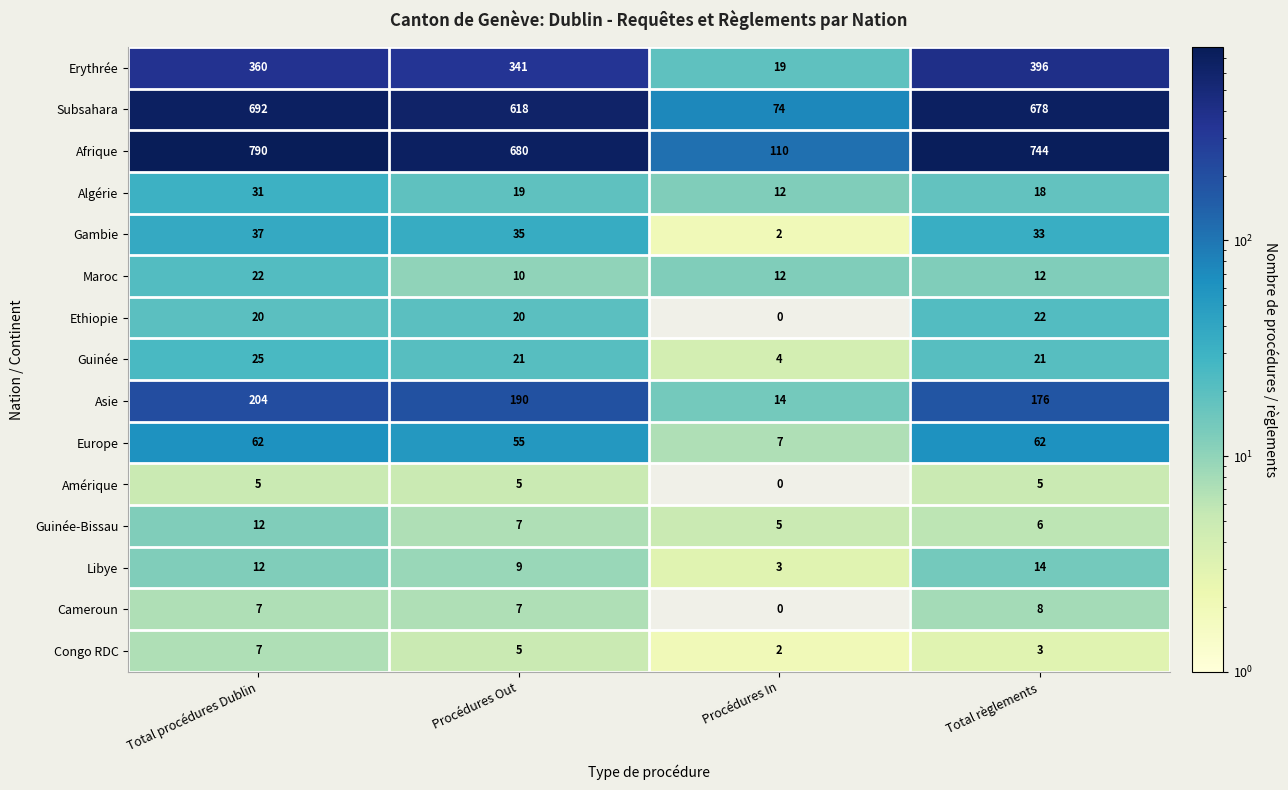

What is the sum of the Cameroun values at Procédures In and Procédures Out?

7